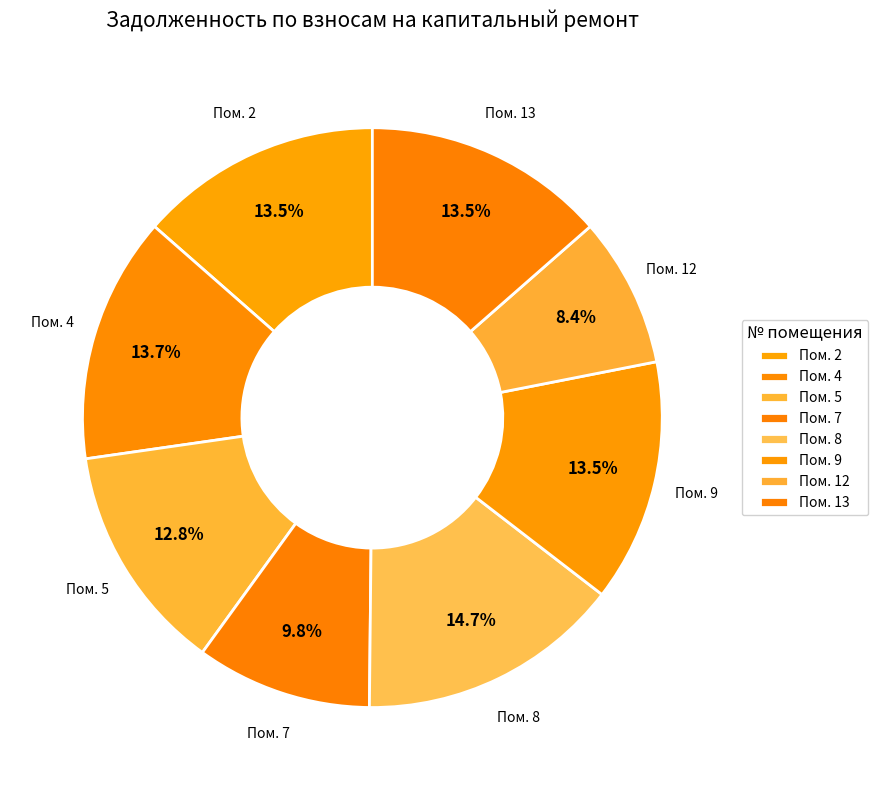

Count the number of slices in the pie.

8